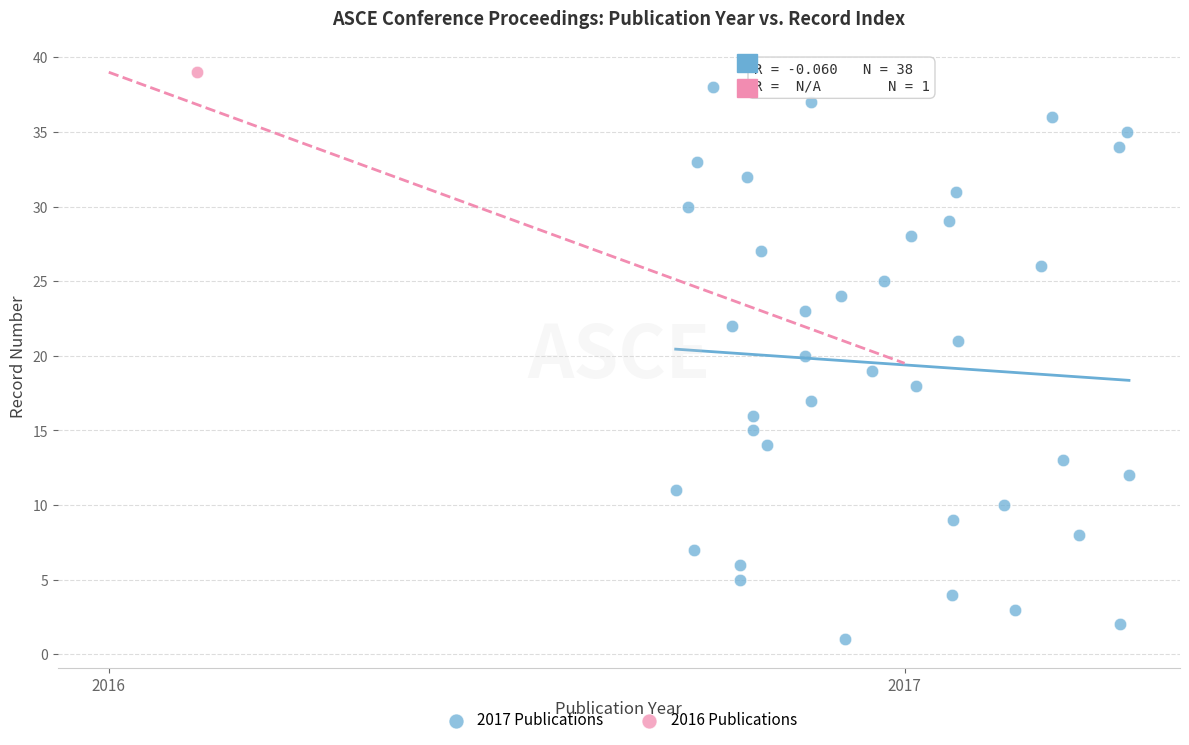

What are all the series names shown in the legend?

2017 Publications, 2016 Publications